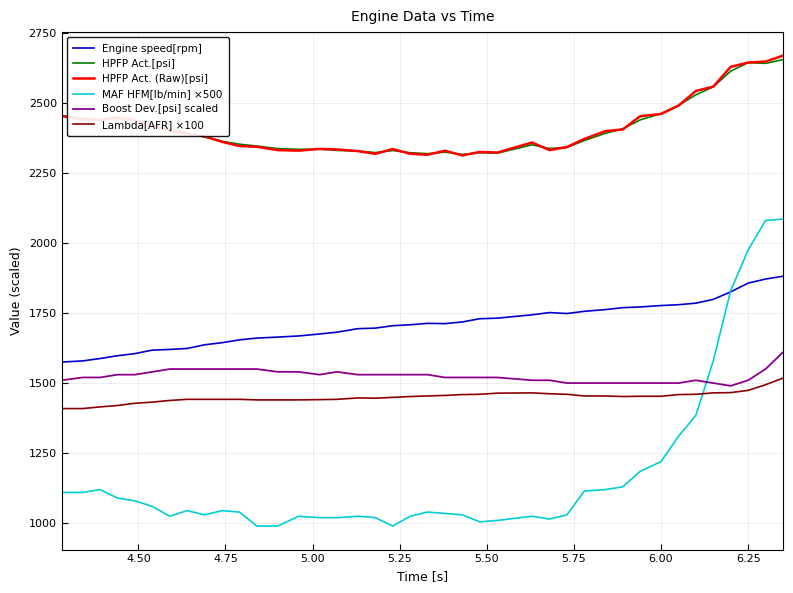

True or false: Boost Dev.[psi] scaled and HPFP Act. (Raw)[psi] intersect in this chart.

False